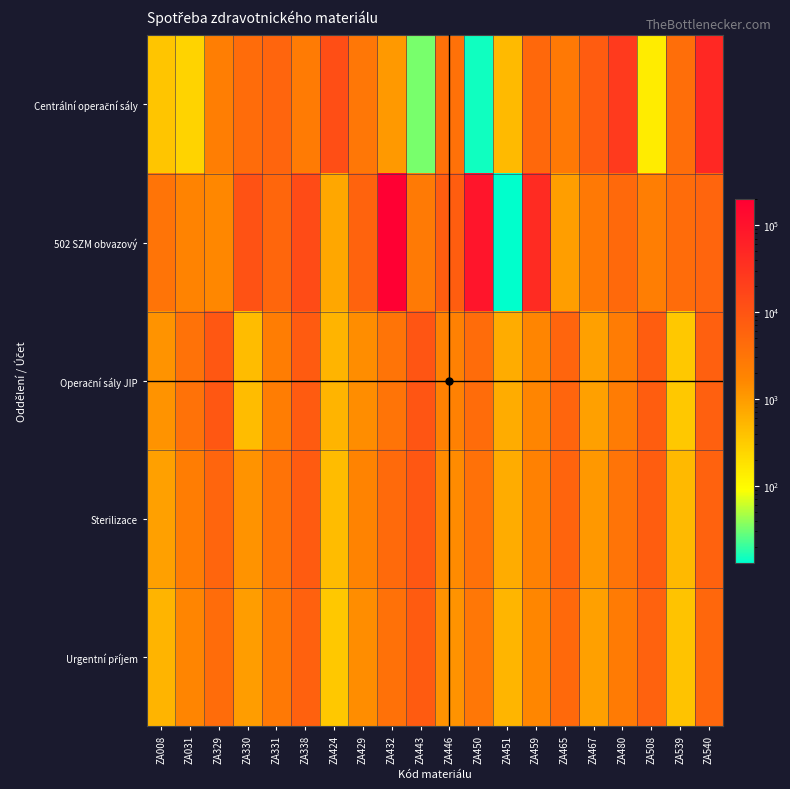

Which series changed the most between ZA480 and ZA540?

Centrální operační sály